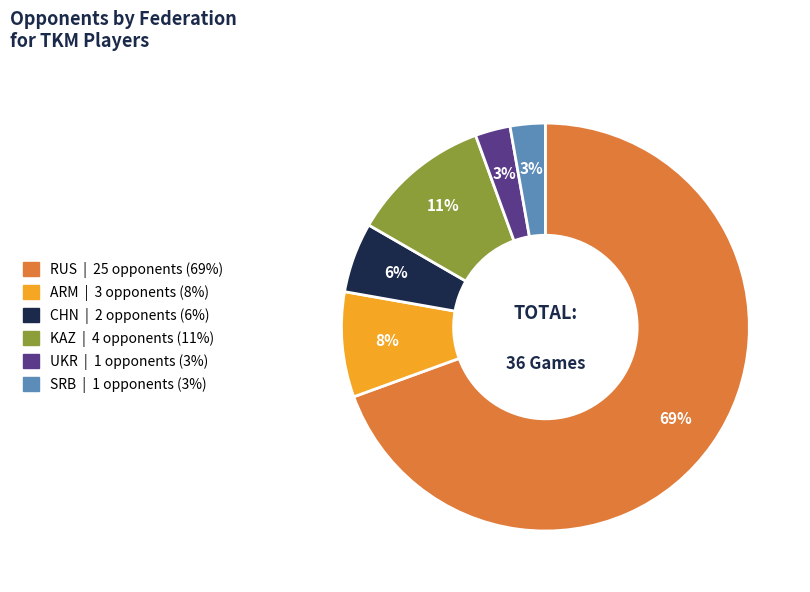

How many slices are in this pie chart?

6